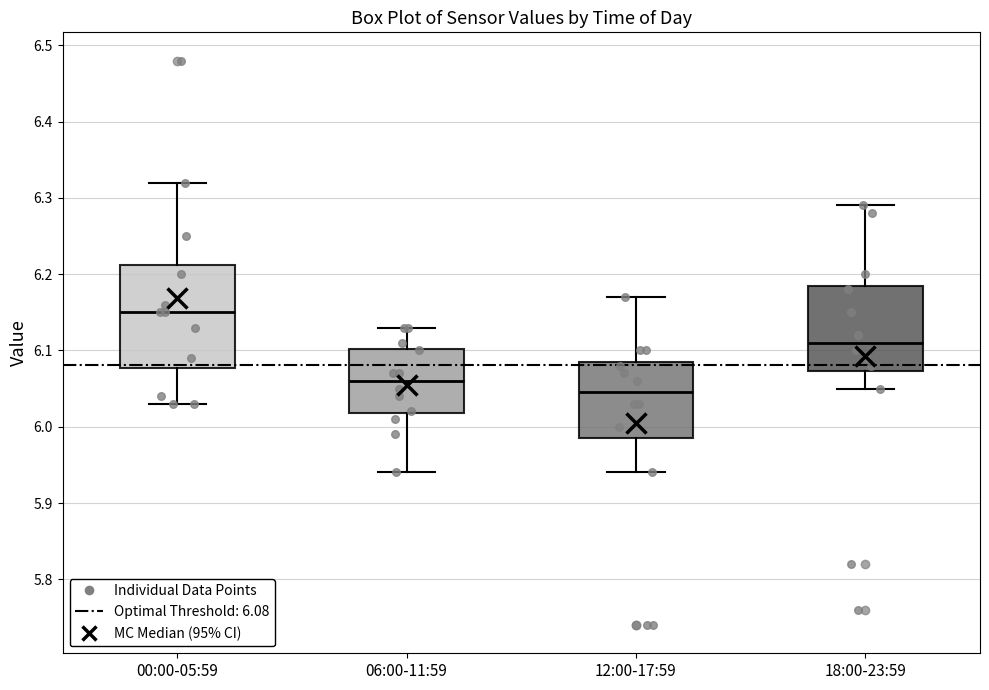

Which box's median line is the highest?

00:00-05:59